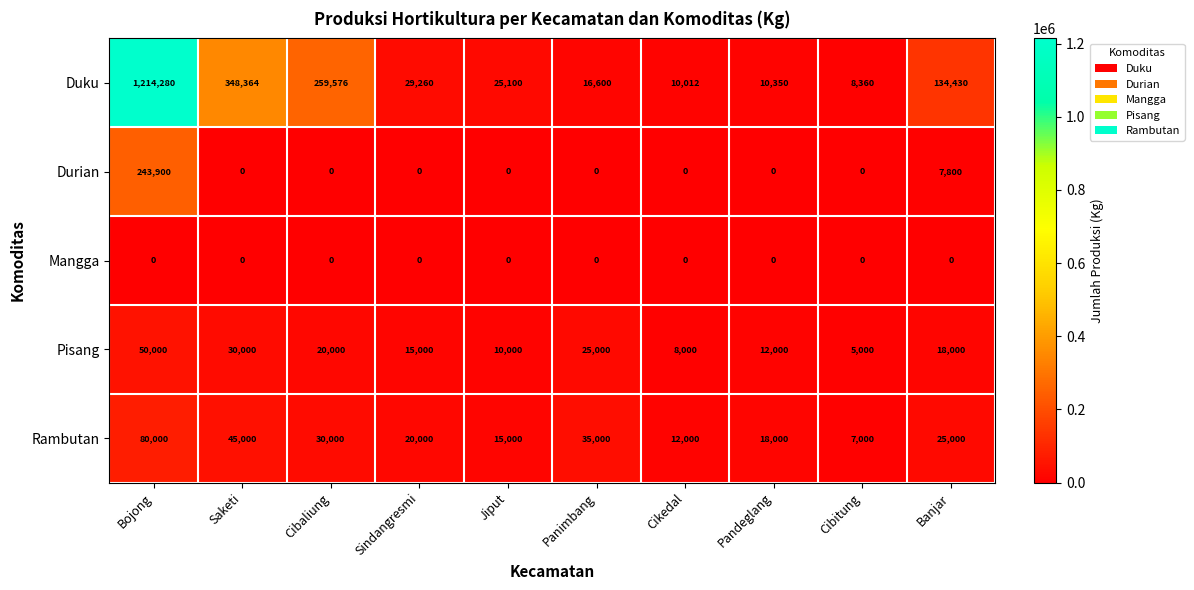

List the series in order of their peak value, highest first.

Duku, Durian, Rambutan, Pisang, Mangga